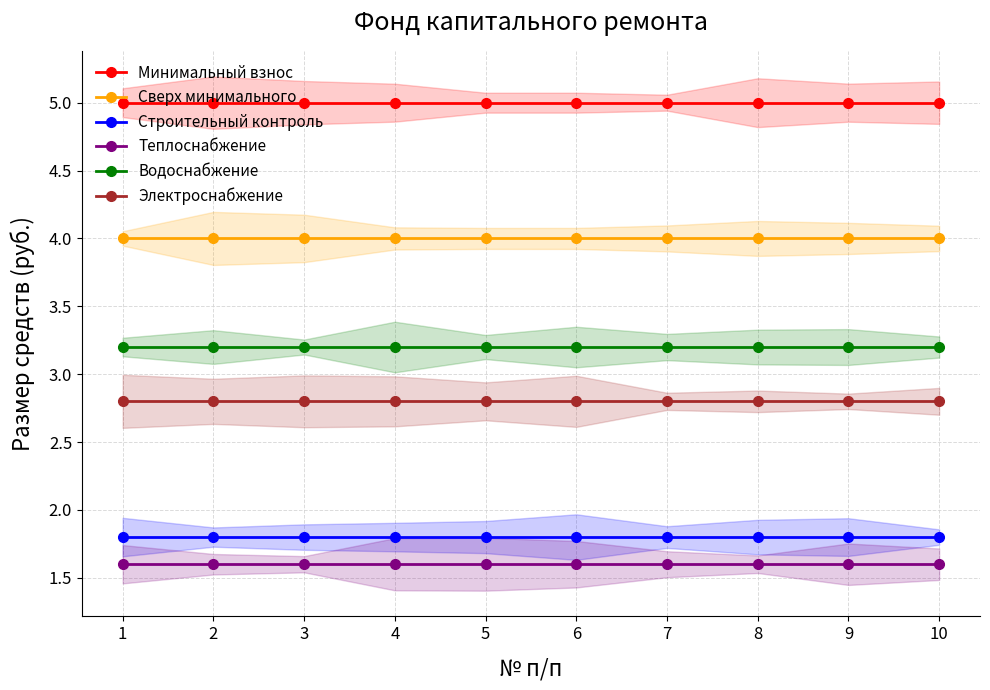

How many lines are shown in the chart?

6